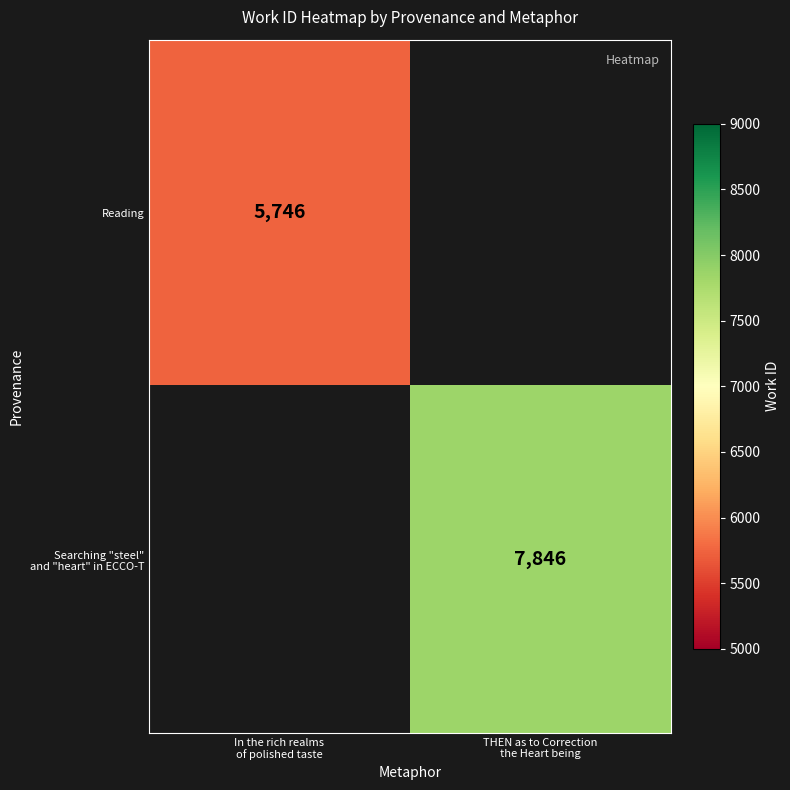

What is the difference between the Reading values at THEN as to Correction the Heart being and In the rich realms of polished taste?

5746